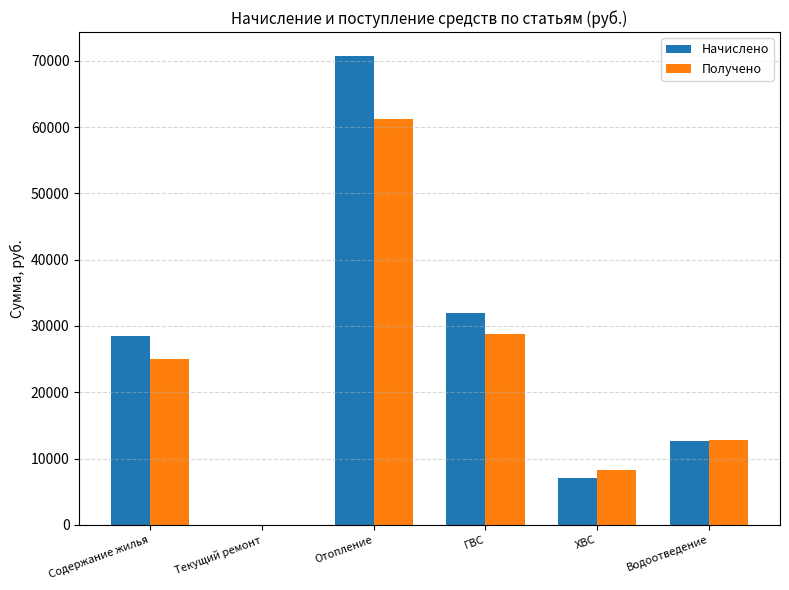

Which series changed the most between Отопление and ГВС?

Начислено